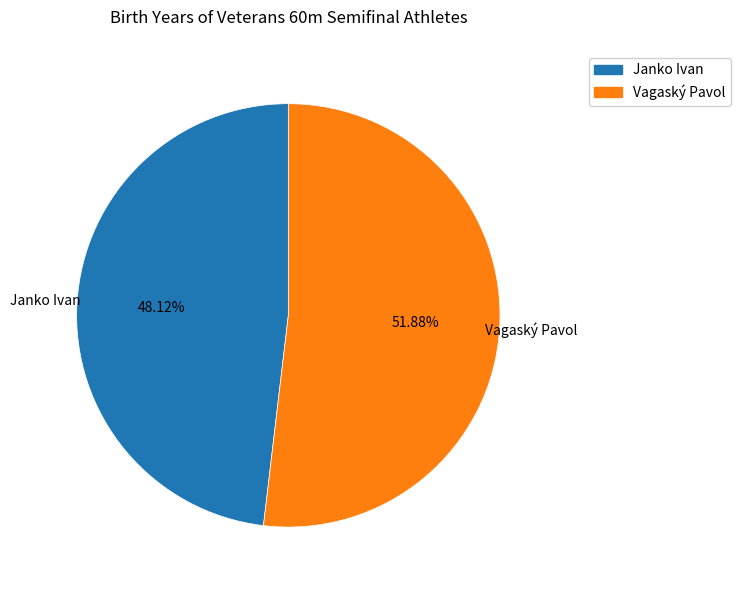

To the nearest percent, what percentage of the pie is Janko Ivan?

48%